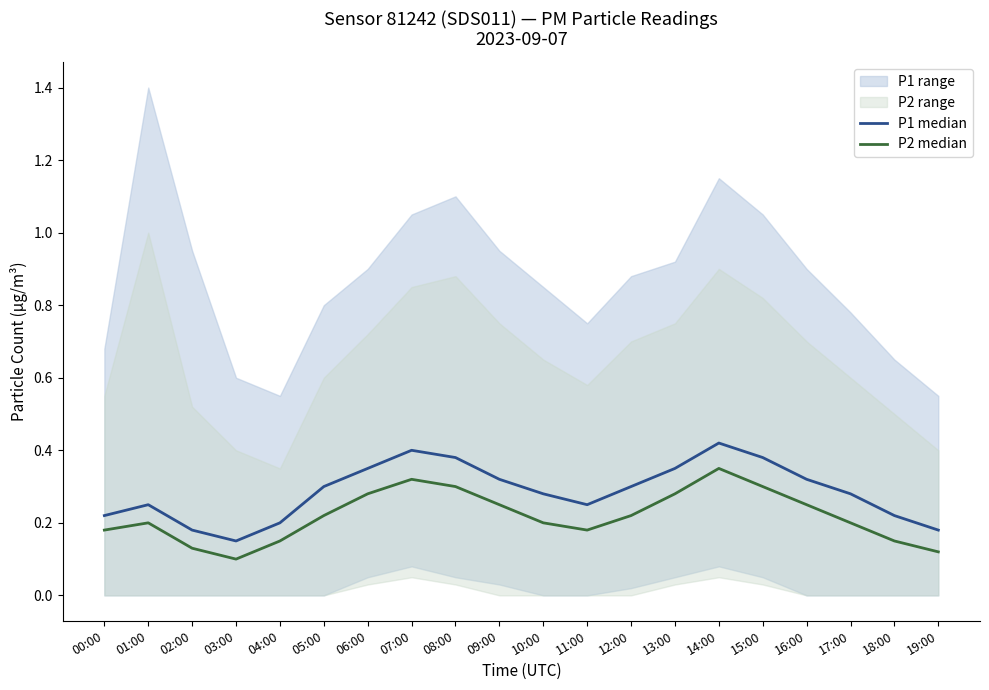

Rank the series by their average value, from highest to lowest.

P1 median, P2 median